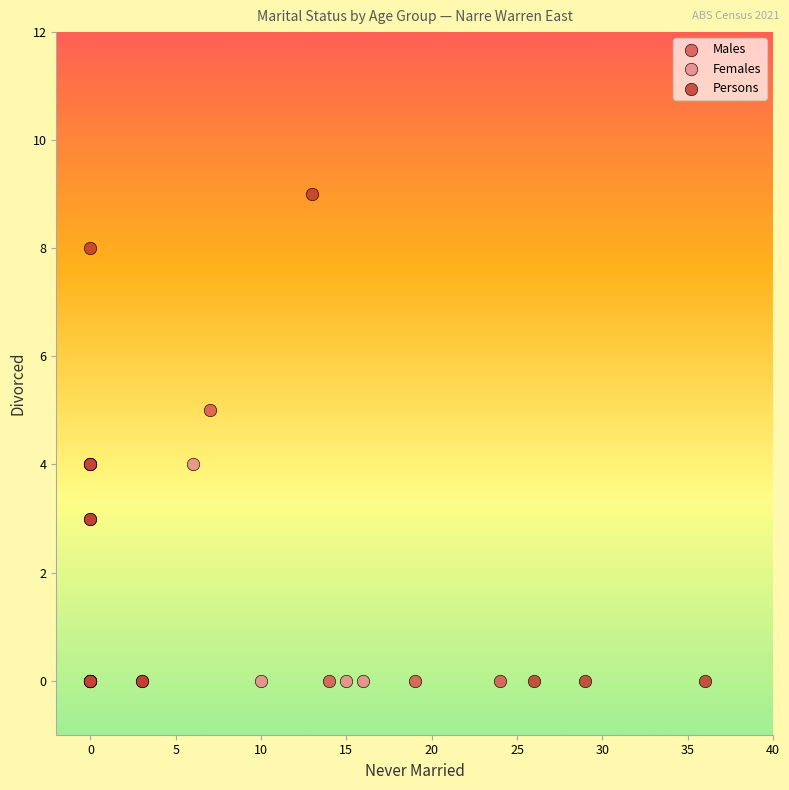

Which series has the largest Y range (max minus min)?

Persons